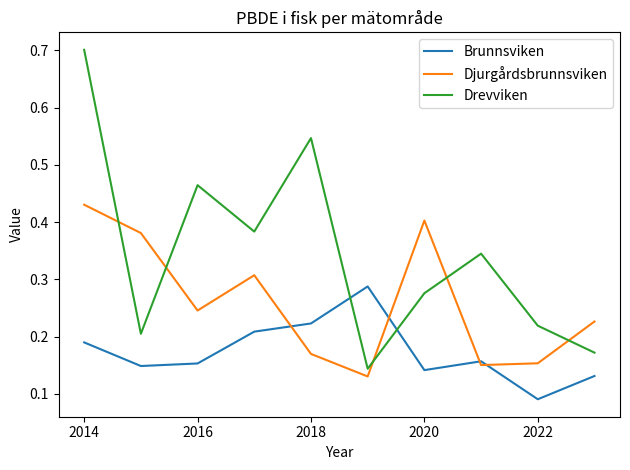

Which series has the largest range (max minus min)?

Drevviken